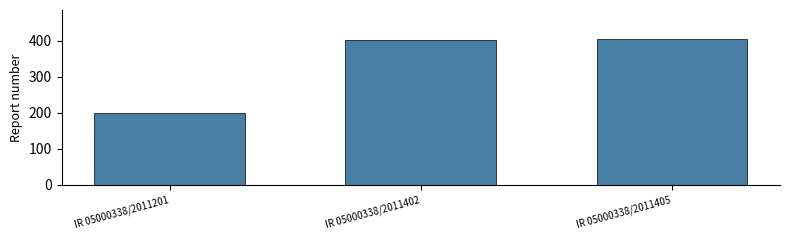

At which category does the chart reach its minimum across all series?

IR 05000338/2011201